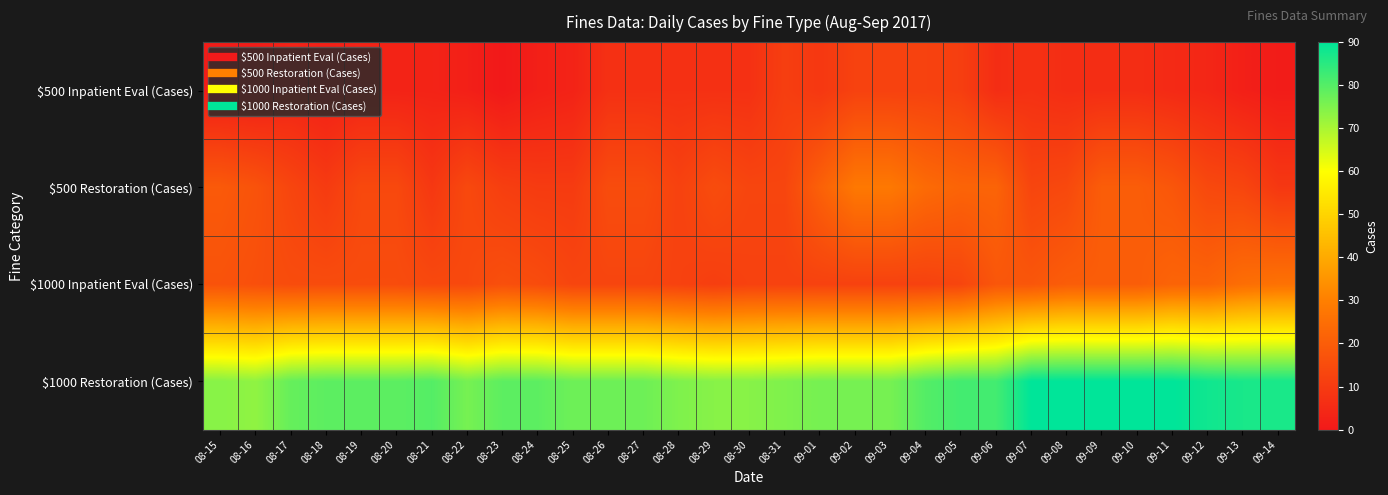

Reading left to right, list all the values displayed in this chart.

$500 Inpatient Eval (Cases): 08-15=1	08-16=1	08-17=3	08-18=2	08-19=3	08-20=3	08-21=3	08-22=2	08-23=0	08-24=2	08-25=3	08-26=7	08-27=7	08-28=7	08-29=7	08-30=7	08-31=11	09-01=9	09-02=12	09-03=12	09-04=12	09-05=11	09-06=6	09-07=7	09-08=6	09-09=6	09-10=6	09-11=5	09-12=4	09-13=2	09-14=1
$500 Restoration (Cases): 08-15=19	08-16=17	08-17=13	08-18=10	08-19=14	08-20=14	08-21=9	08-22=14	08-23=11	08-24=10	08-25=10	08-26=15	08-27=15	08-28=12	08-29=15	08-30=13	08-31=13	09-01=21	09-02=28	09-03=28	09-04=24	09-05=22	09-06=22	09-07=13	09-08=14	09-09=20	09-10=20	09-11=18	09-12=14	09-13=13	09-14=9
$1000 Inpatient Eval (Cases): 08-15=17	08-16=16	08-17=15	08-18=15	08-19=15	08-20=15	08-21=14	08-22=14	08-23=16	08-24=15	08-25=13	08-26=13	08-27=13	08-28=12	08-29=11	08-30=12	08-31=12	09-01=12	09-02=12	09-03=12	09-04=12	09-05=13	09-06=18	09-07=18	09-08=20	09-09=20	09-10=20	09-11=22	09-12=22	09-13=25	09-14=26
$1000 Restoration (Cases): 08-15=74	08-16=73	08-17=78	08-18=79	08-19=79	08-20=79	08-21=80	08-22=76	08-23=79	08-24=79	08-25=77	08-26=77	08-27=77	08-28=75	08-29=74	08-30=74	08-31=75	09-01=76	09-02=76	09-03=76	09-04=80	09-05=82	09-06=82	09-07=90	09-08=90	09-09=90	09-10=90	09-11=90	09-12=88	09-13=87	09-14=87